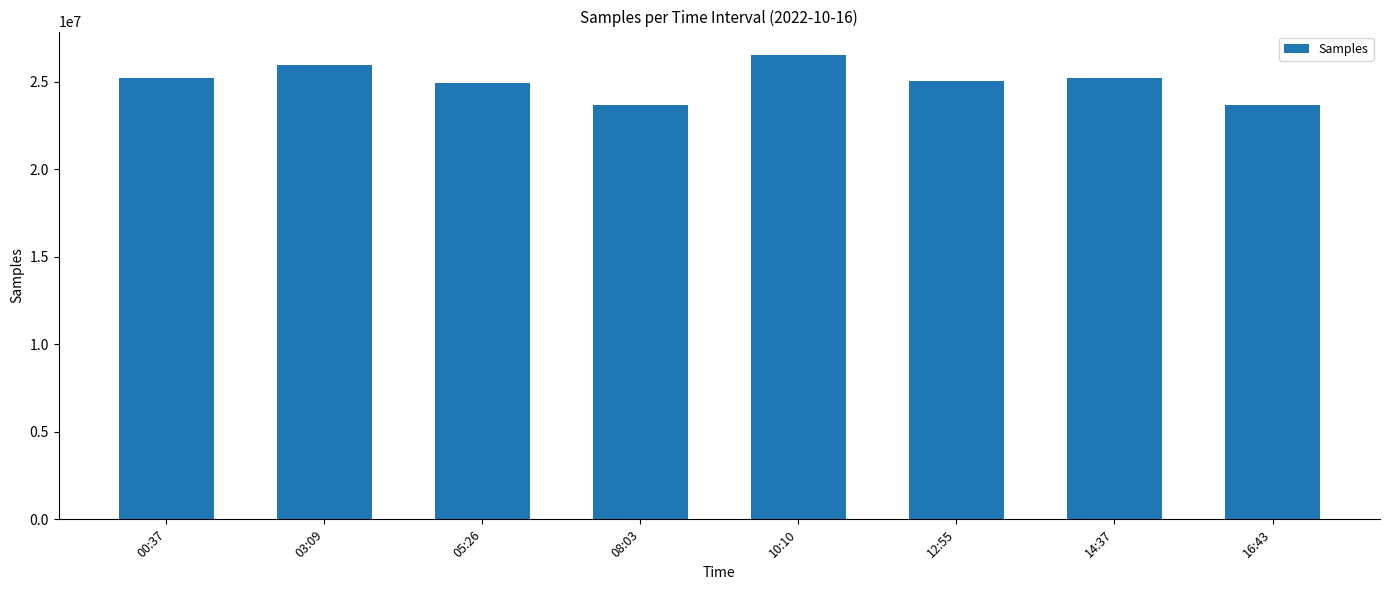

What is the sum of the values at 10:10 and 00:37?

51769737